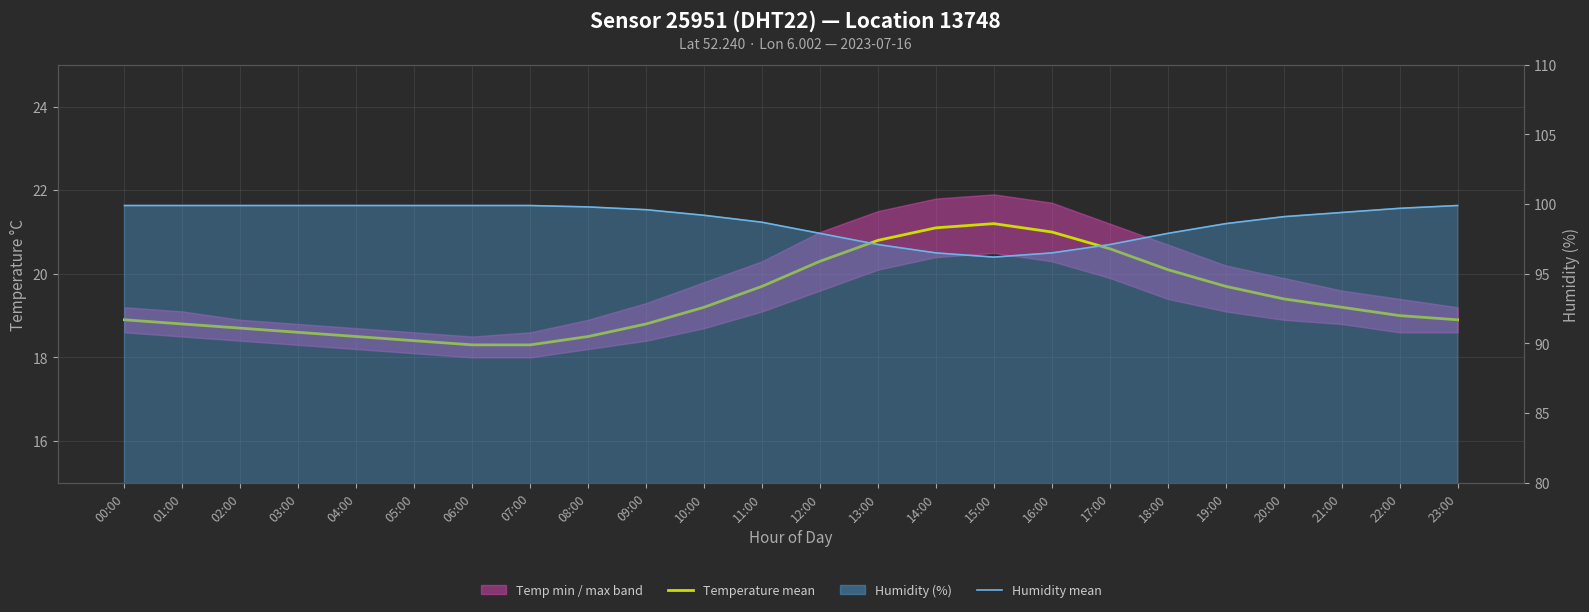

Rank the series by their average value, from lowest to highest.

Temperature mean, Humidity mean